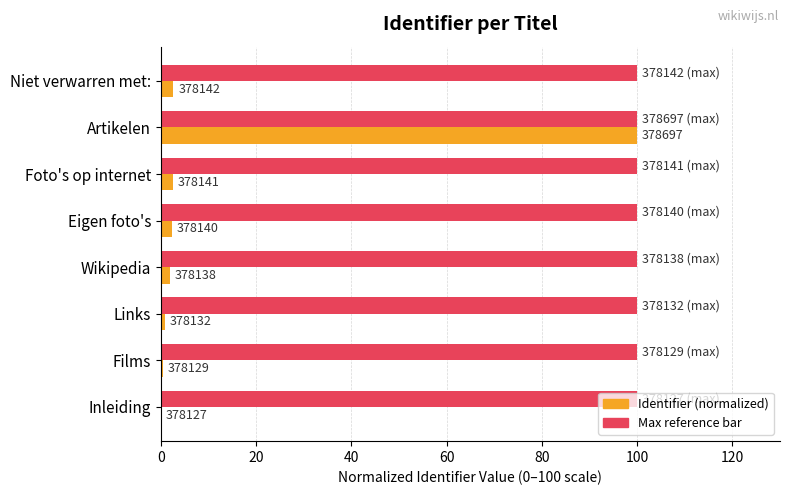

Are the bars horizontal?

Yes